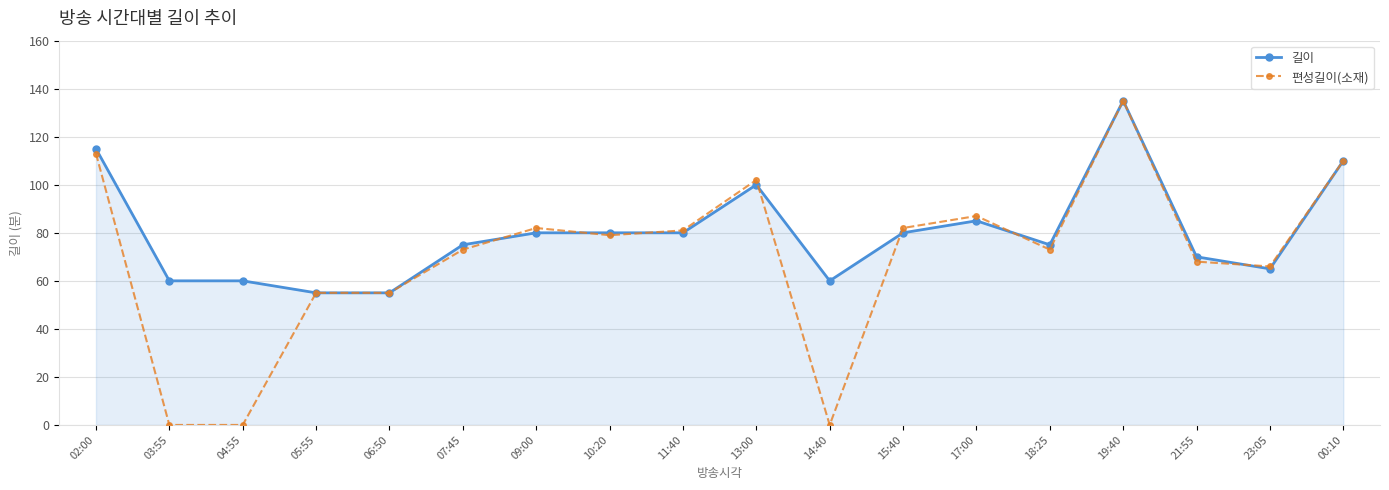

What is the greatest value displayed?

135